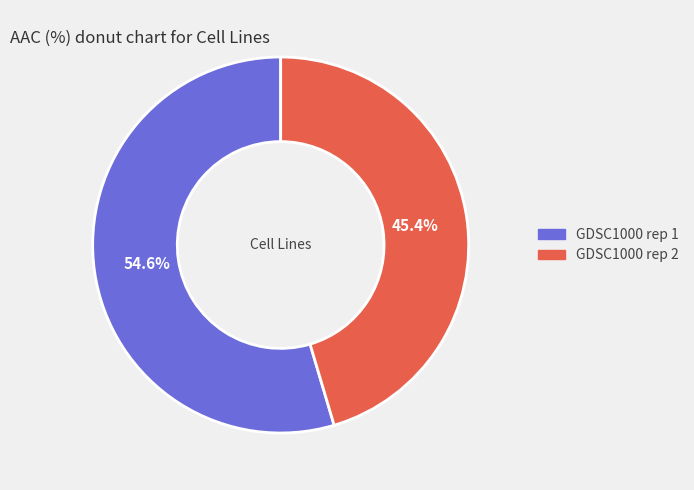

To the nearest percent, what is the combined percentage of GDSC1000 rep 2 and GDSC1000 rep 1?

100%